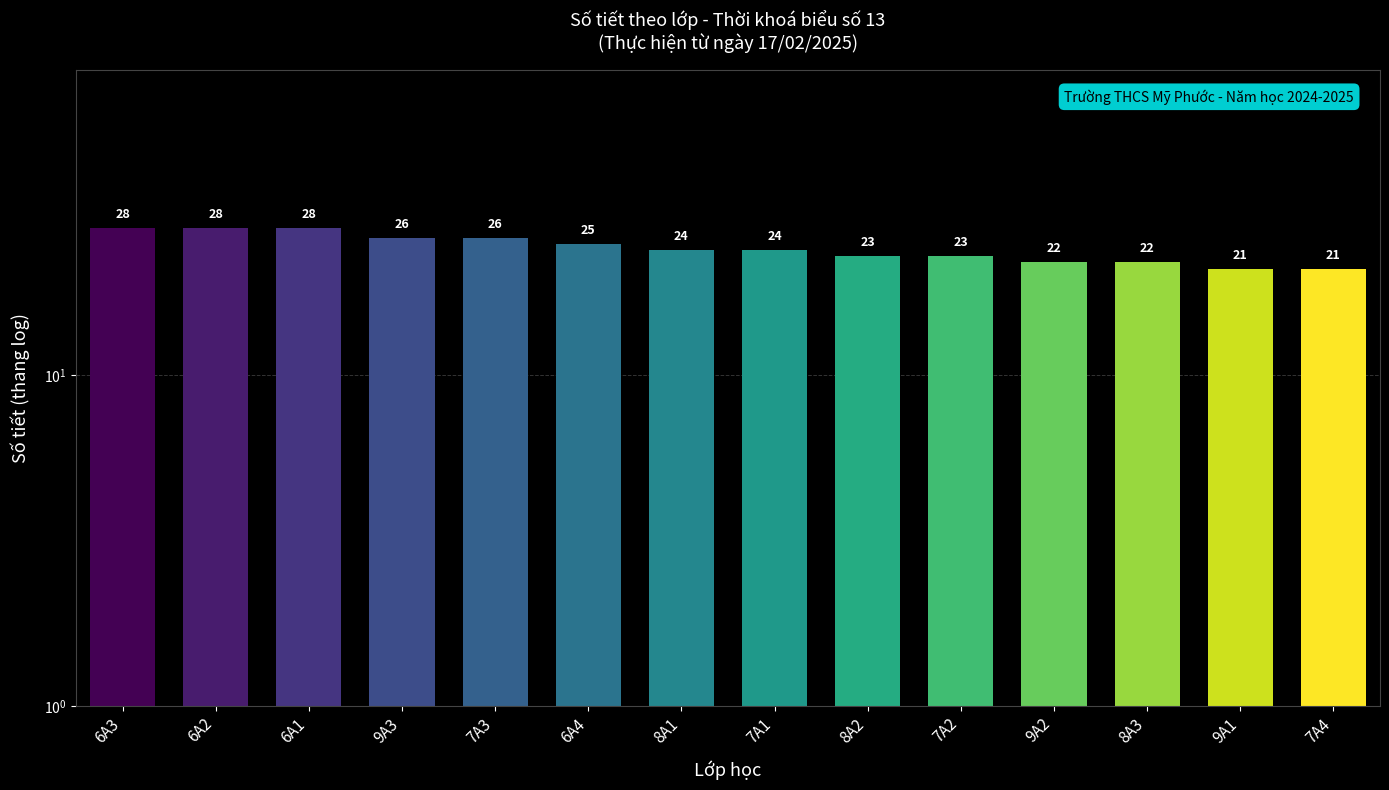

True or false: the data shows 23 at 8A2.

True